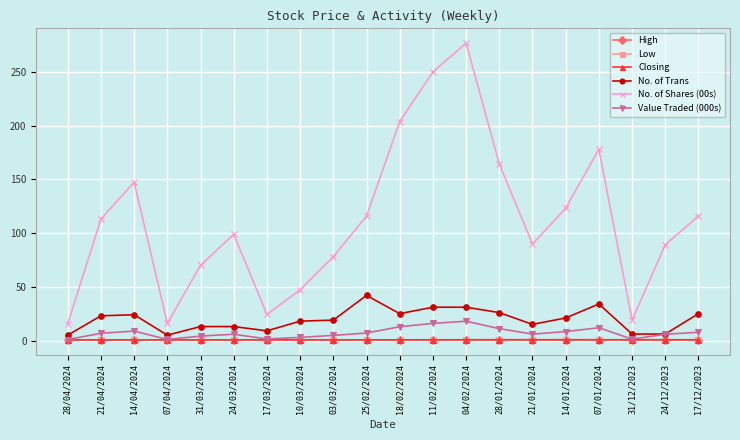

True or false: High and No. of Shares (00s) intersect in this chart.

False